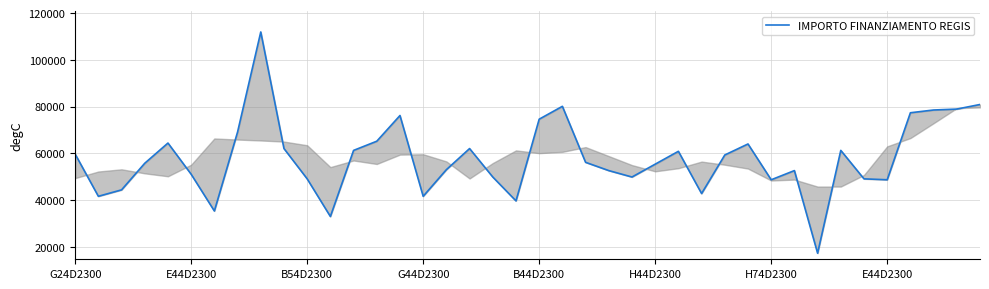

Count the number of data series in this chart.

1